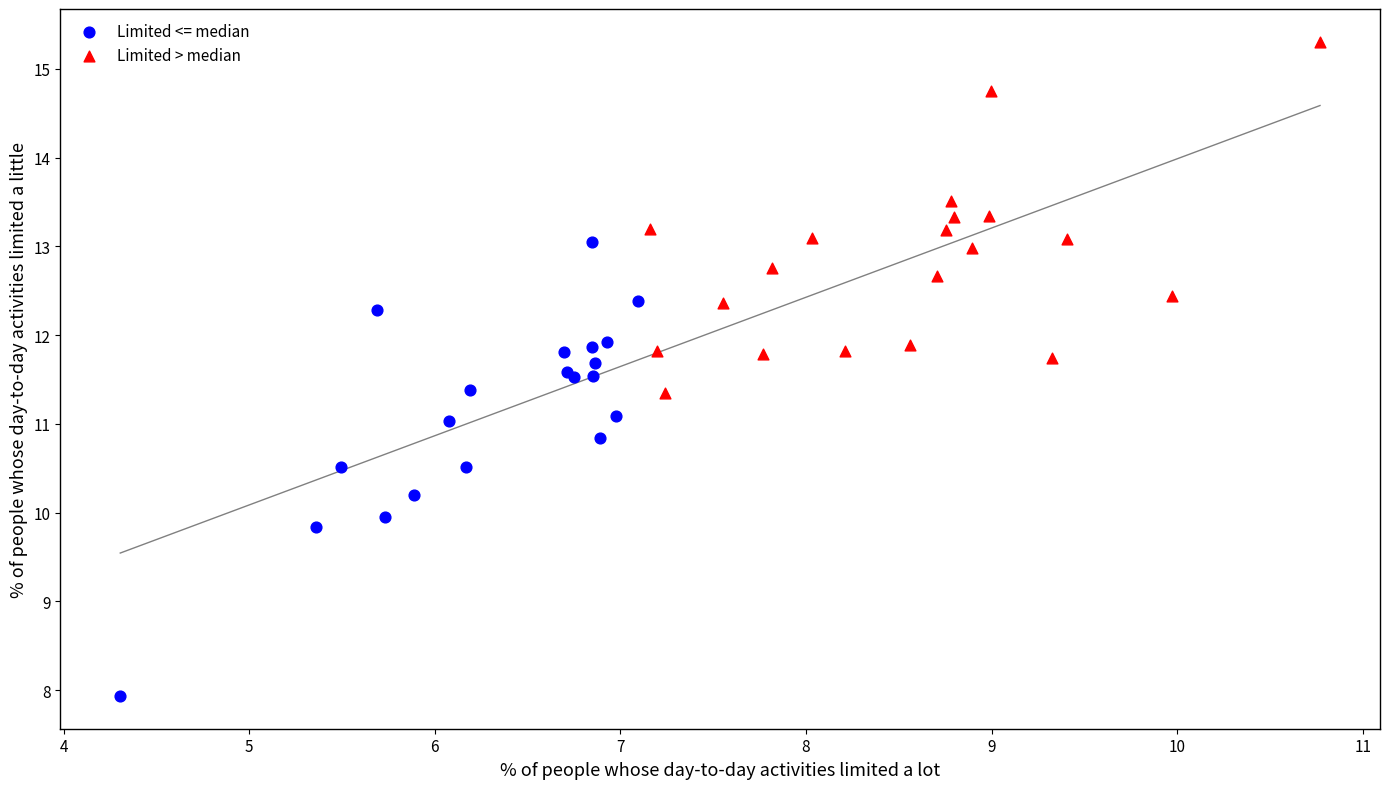

Which series has the largest Y range (max minus min)?

Limited <= median